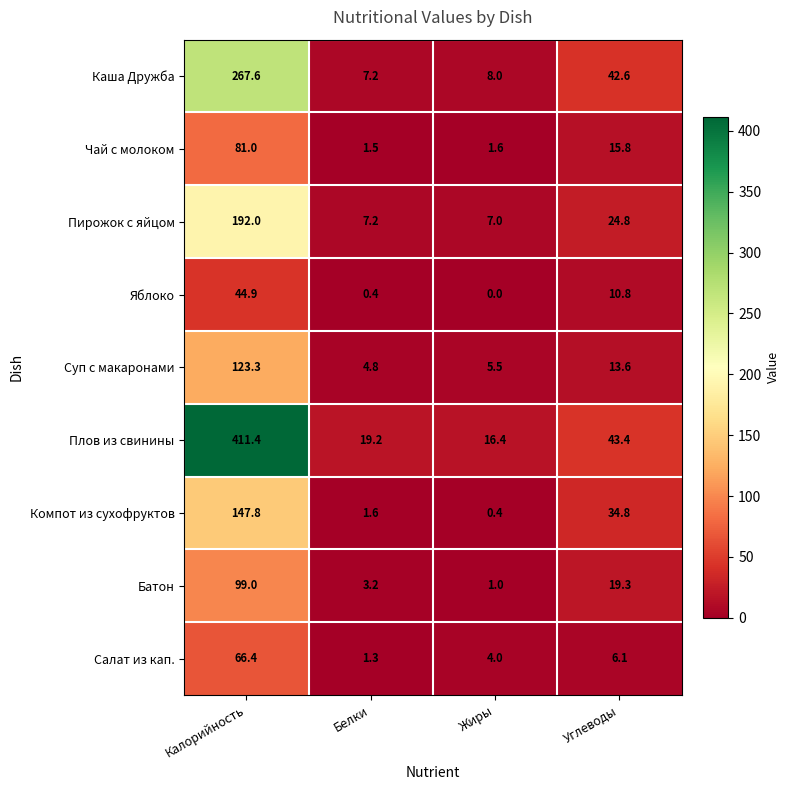

At Калорийность, list the series in order from smallest to largest.

Яблоко, Салат из кап., Чай с молоком, Батон, Суп с макаронами, Компот из сухофруктов, Пирожок с яйцом, Каша Дружба, Плов из свинины